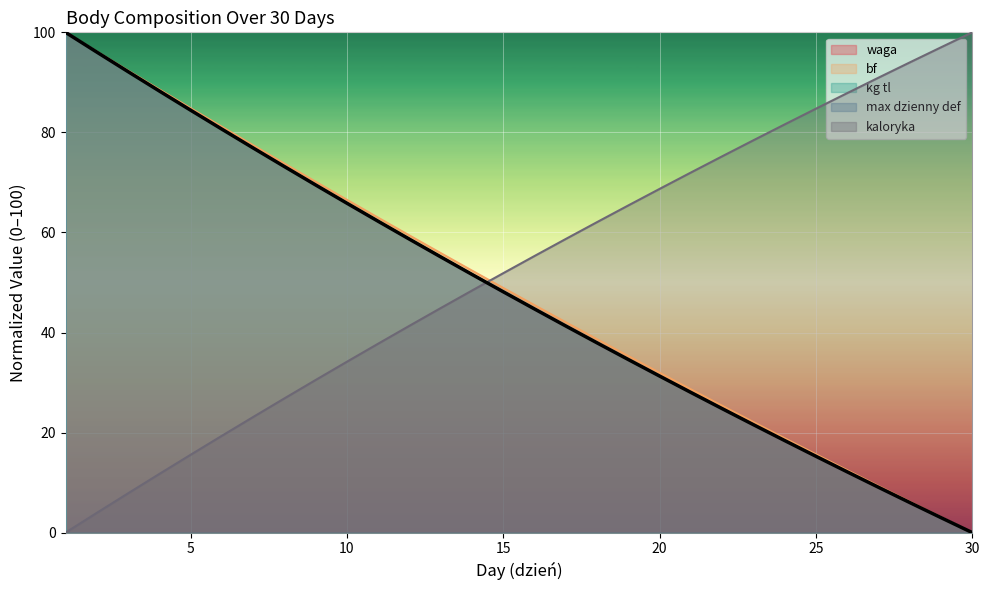

What is the sum of all kg tl values?

1430.8